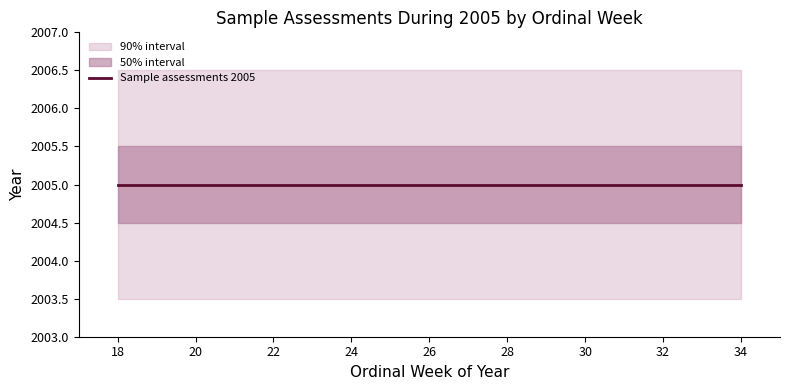

What is the value of the ordinal_week point at the 2nd from the left?

25